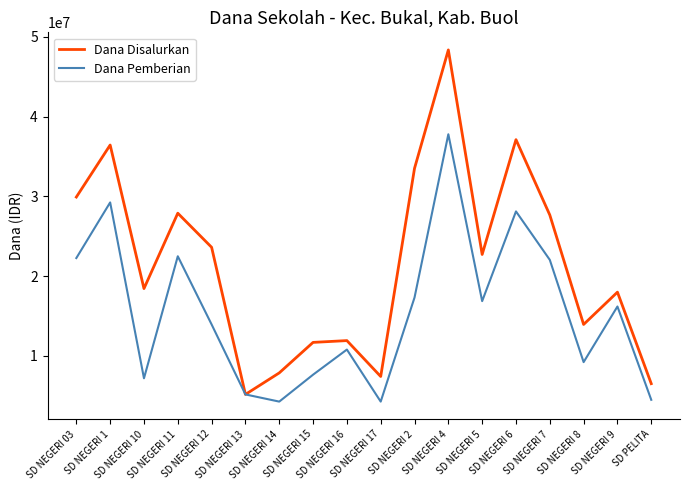

List the series in order of their peak value, lowest first.

Dana Pemberian, Dana Disalurkan